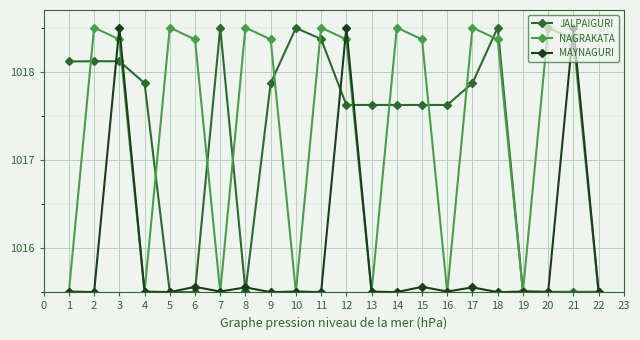

Which series changed the most between 13 and 14?

NAGRAKATA